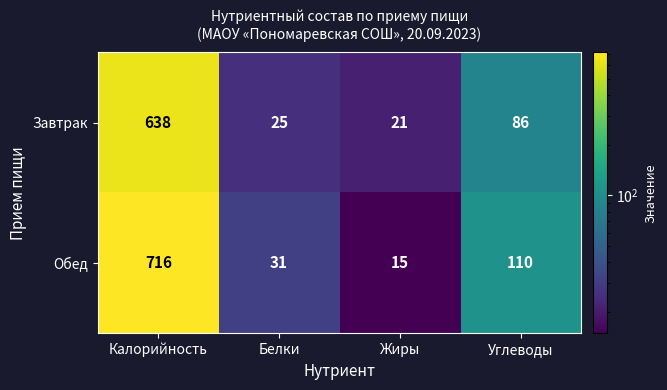

What value does the Завтрак series have at Калорийность?

638